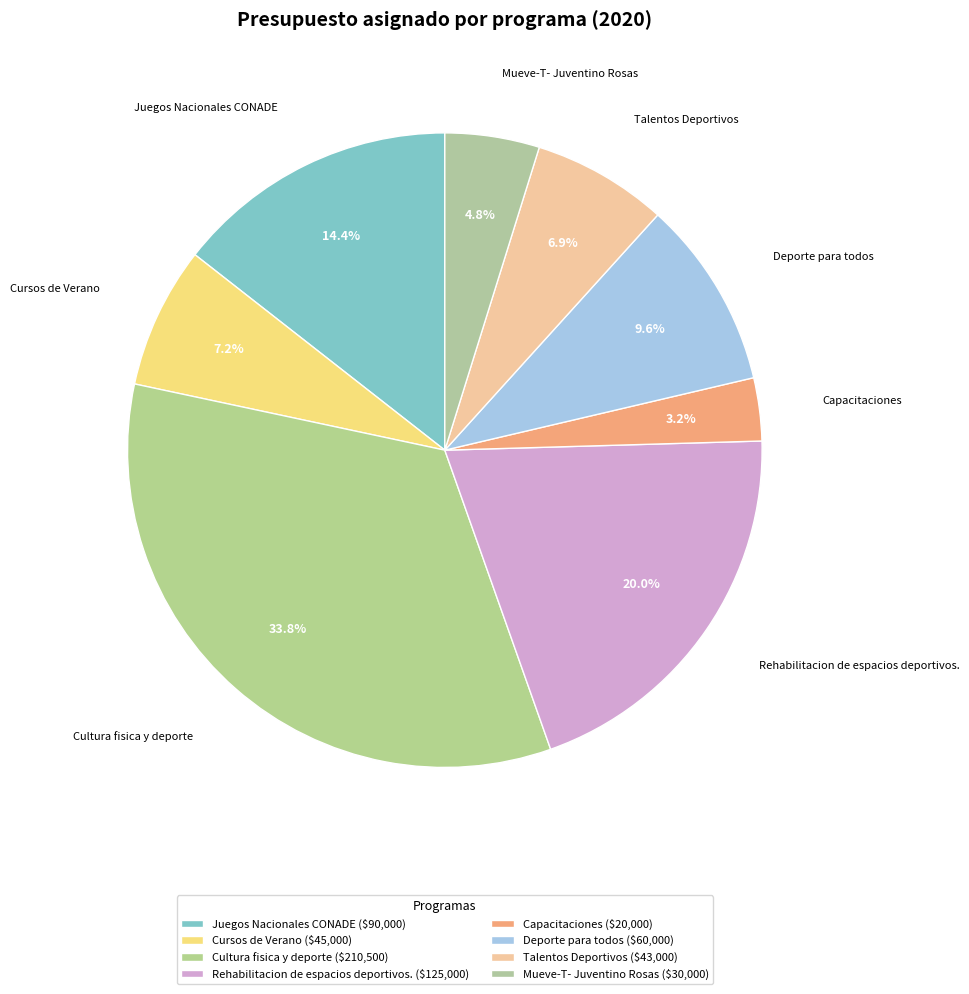

What percentage is the Mueve-T- Juventino Rosas slice, to the nearest percent?

5%